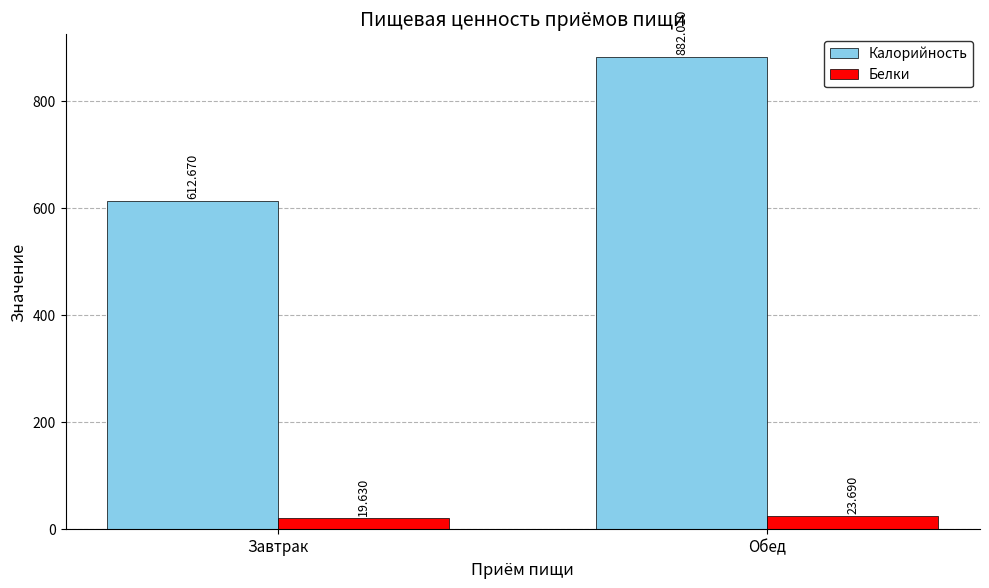

List the series in order of their peak value, highest first.

Калорийность, Белки